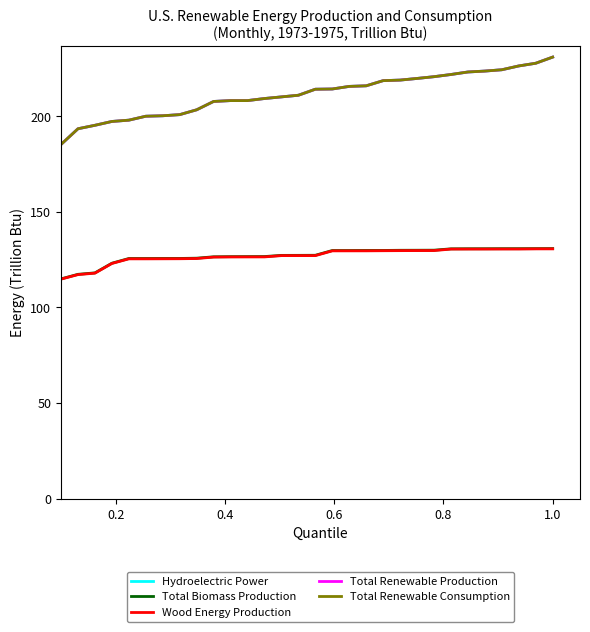

Does the chart have visible grid lines?

No